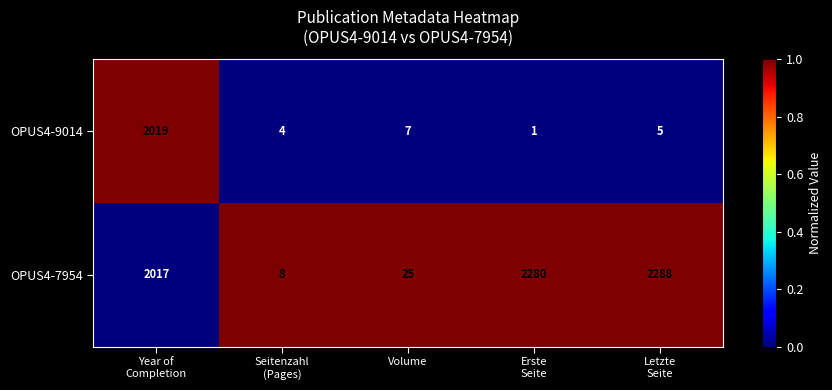

Rank the series at Year of
Completion from highest to lowest value.

OPUS4-9014, OPUS4-7954